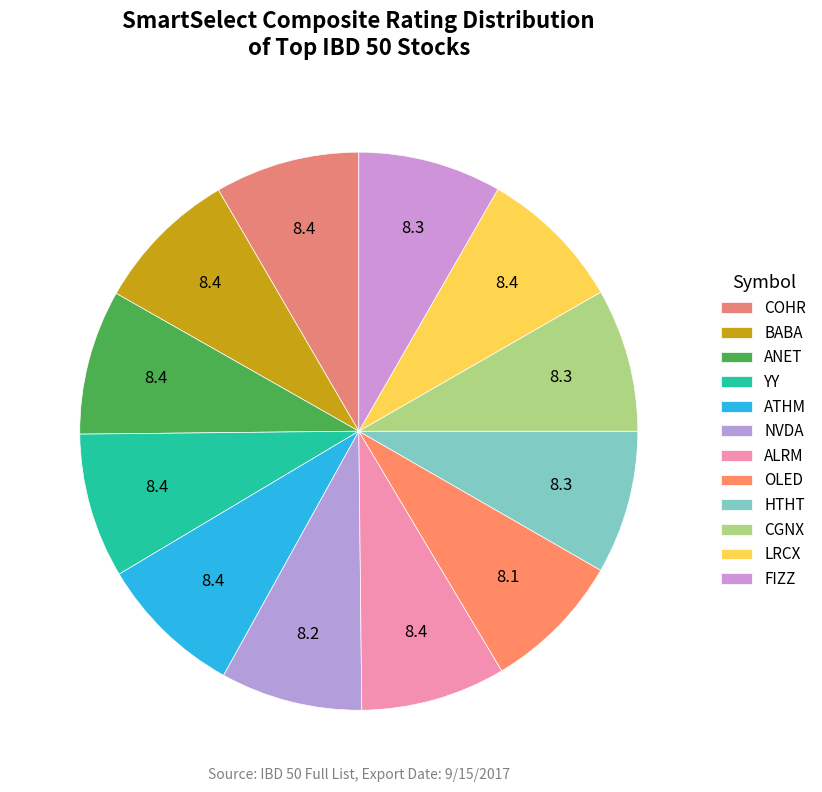

What percentage is the CGNX slice, to the nearest percent?

8%